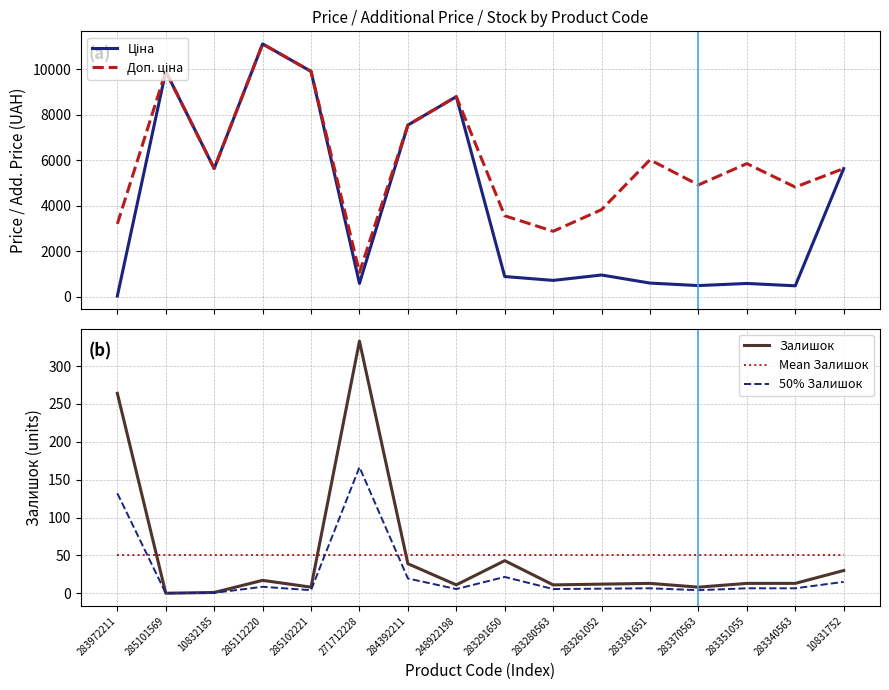

What value does the Залишок series have at 285102221?

8.0